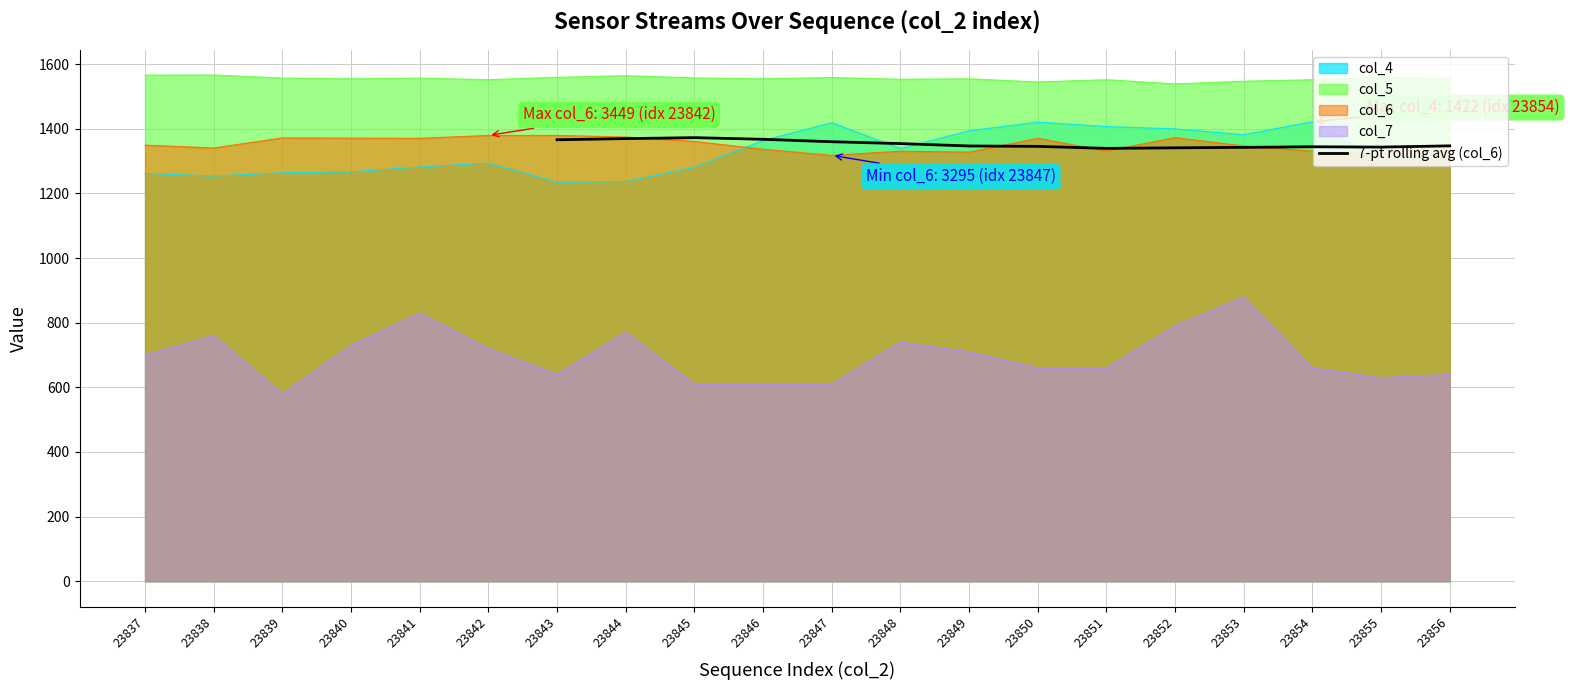

Reading left to right, list all the values displayed in this chart.

1366.2	1369.8	1372.7	1367.7	1360.1	1354.4	1347.0	1345.8	1339.6	1341.3	1342.7	1344.6	1343.5	1347.3